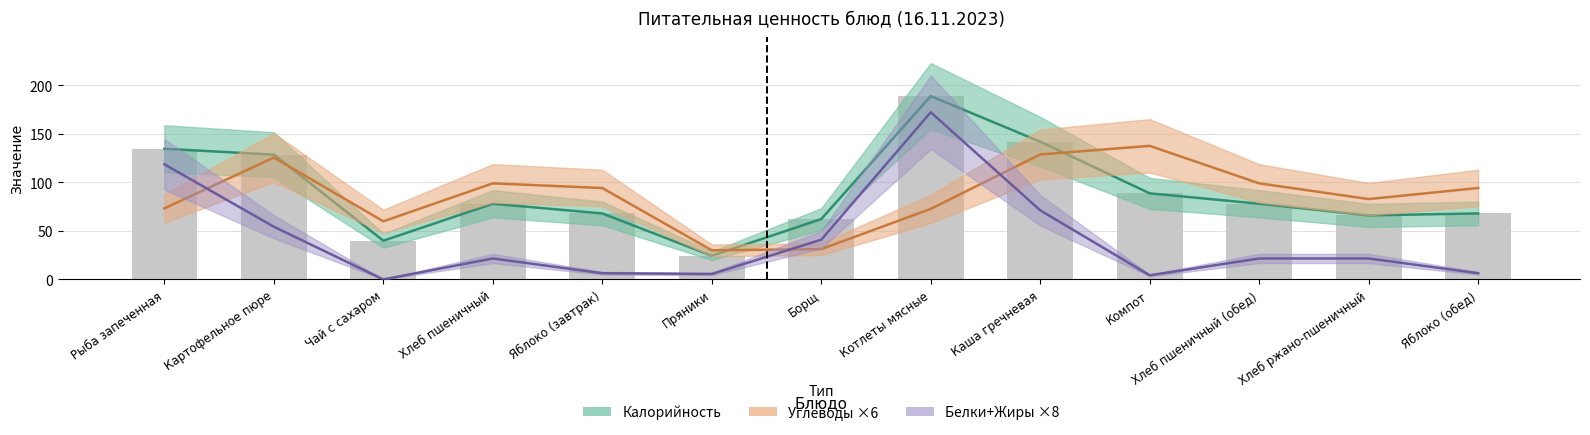

What is the spread (max minus min) of values at Хлеб пшеничный (обед)?

77.4